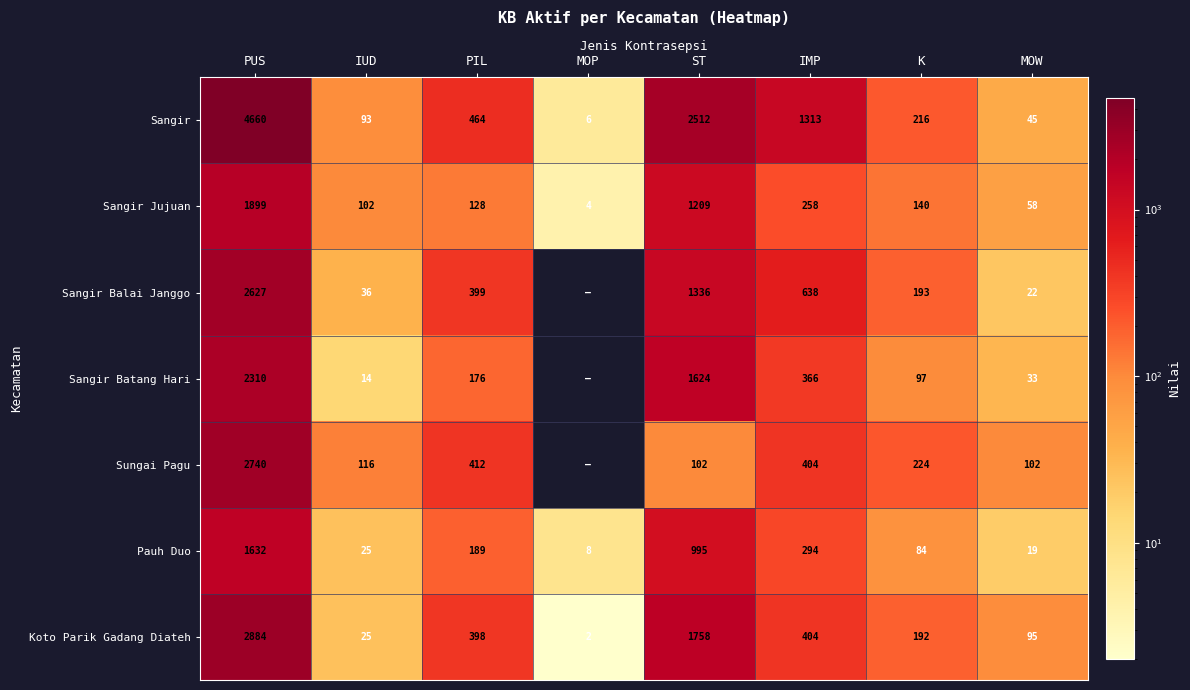

What is the average value of the Sangir series?

1164